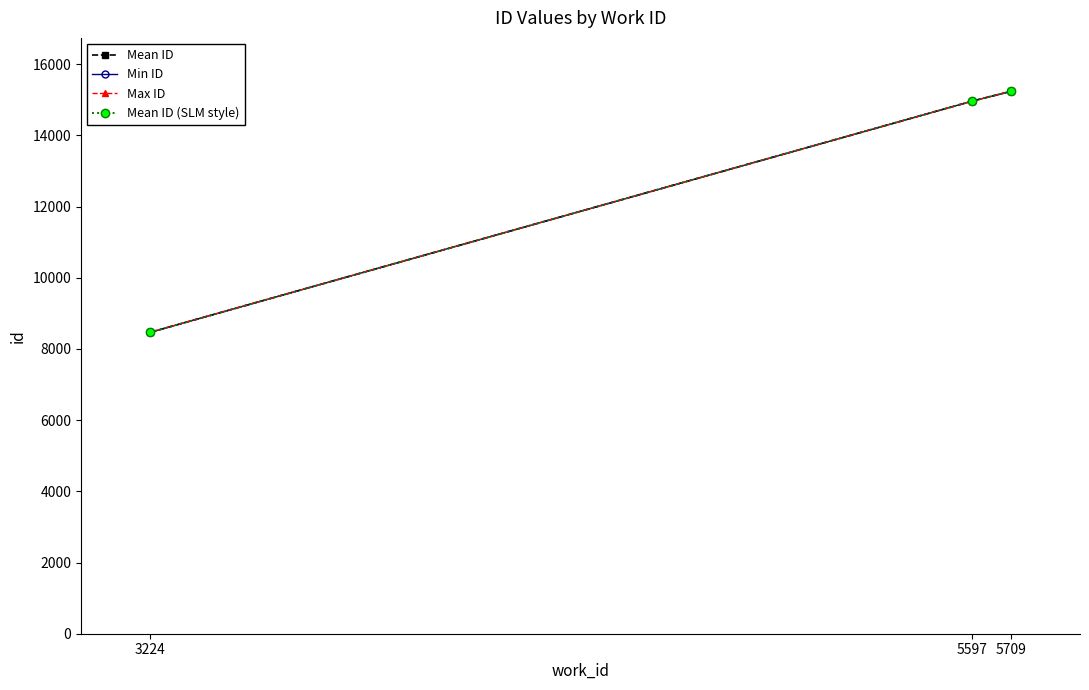

Is this an area chart (filled region under the line)?

No